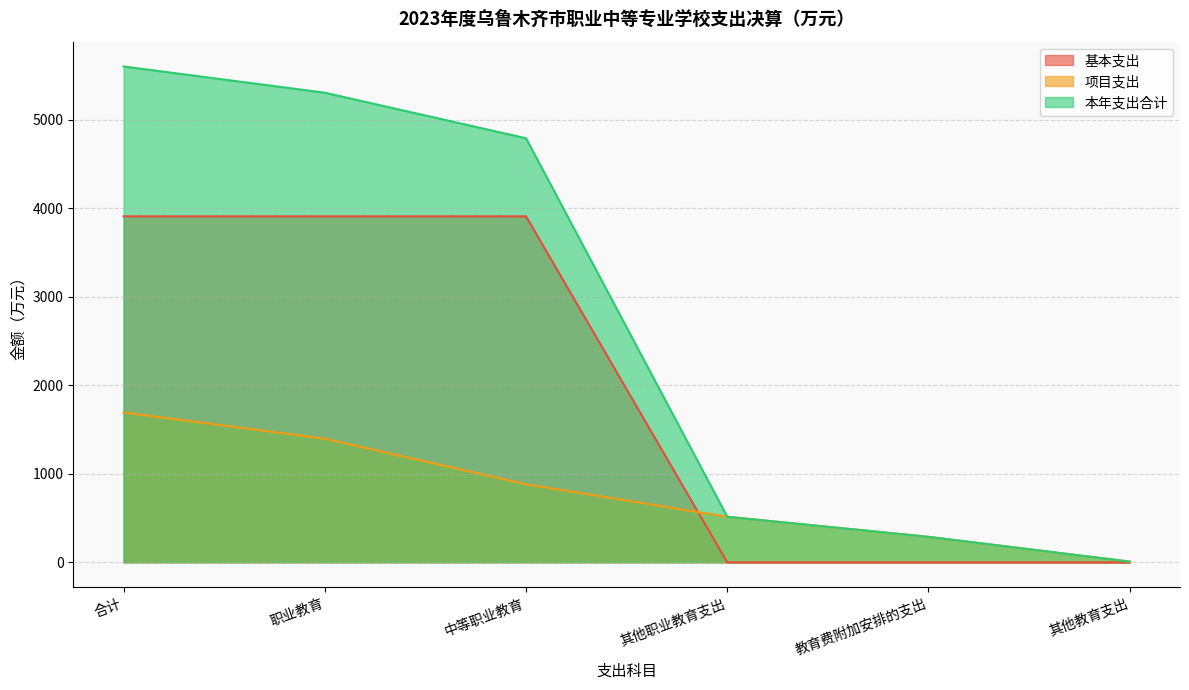

Does the chart display data point markers on the line(s)?

No